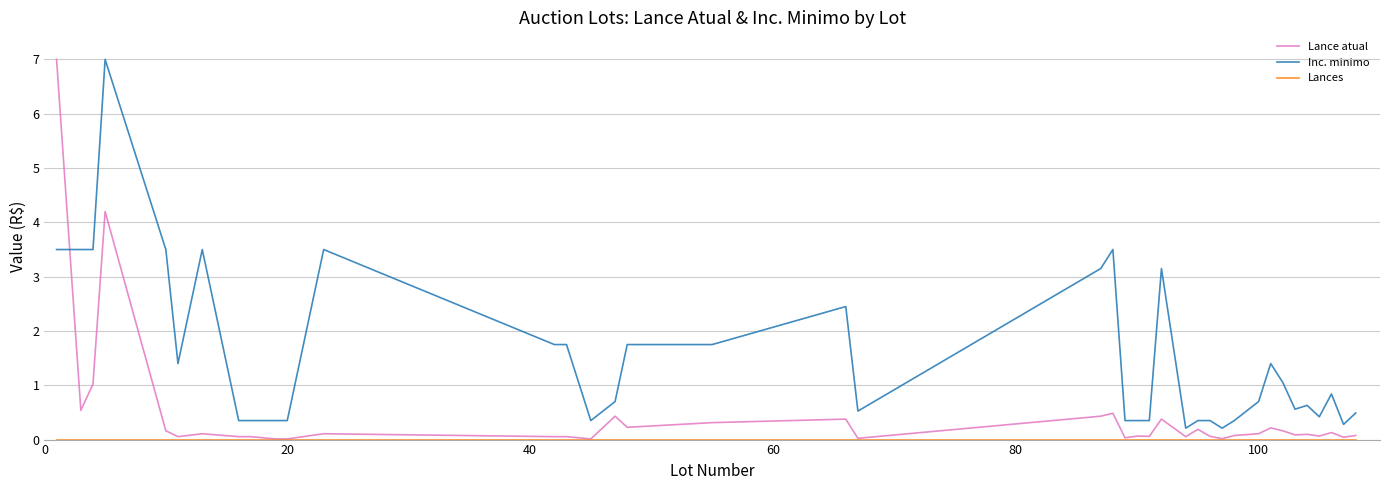

How many categories are shown in the chart?

40